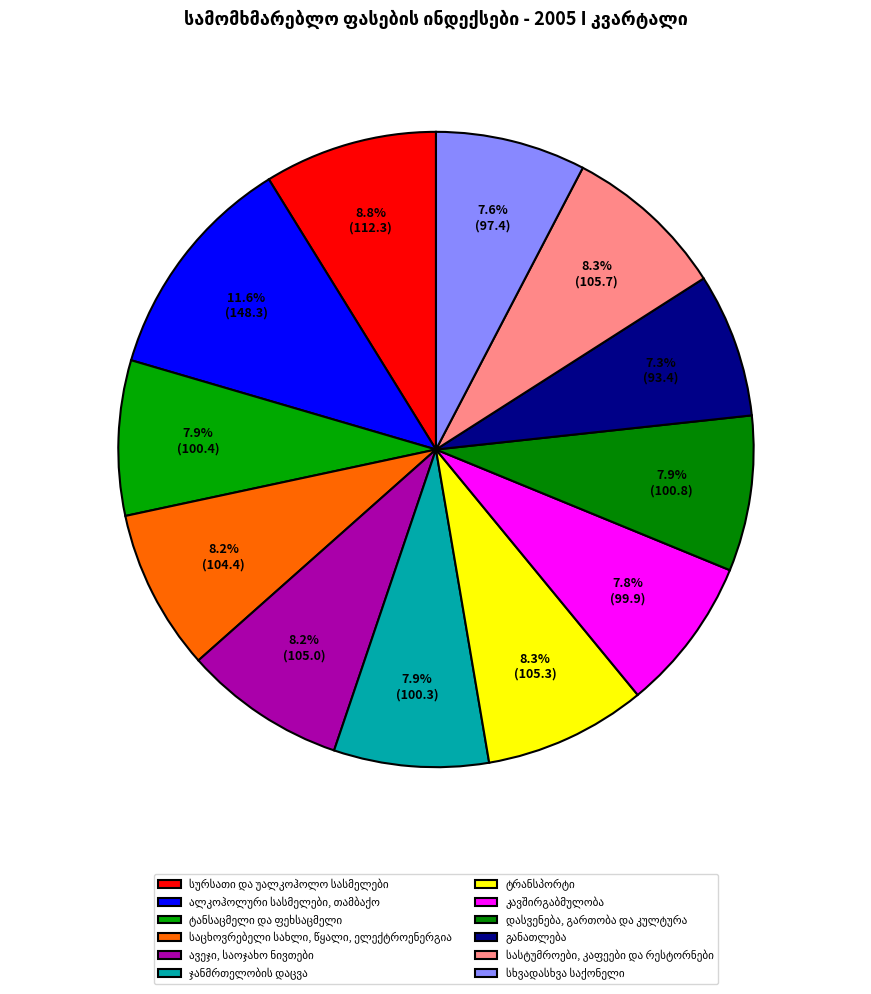

How many segments does this pie chart have?

12